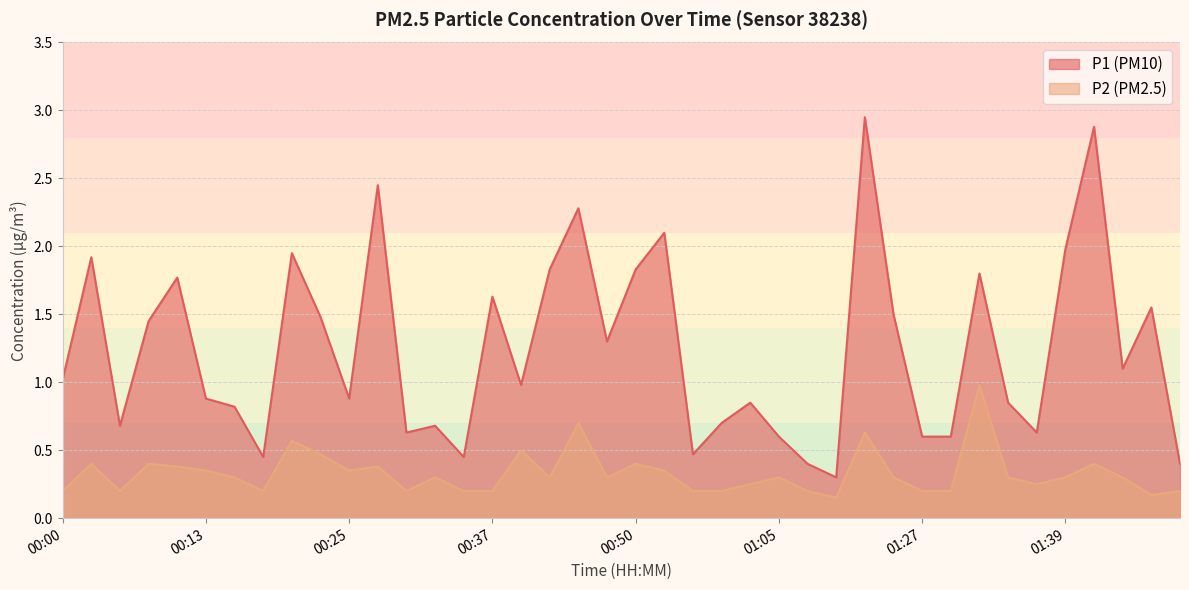

What are all the series names shown in the legend?

P1, P2